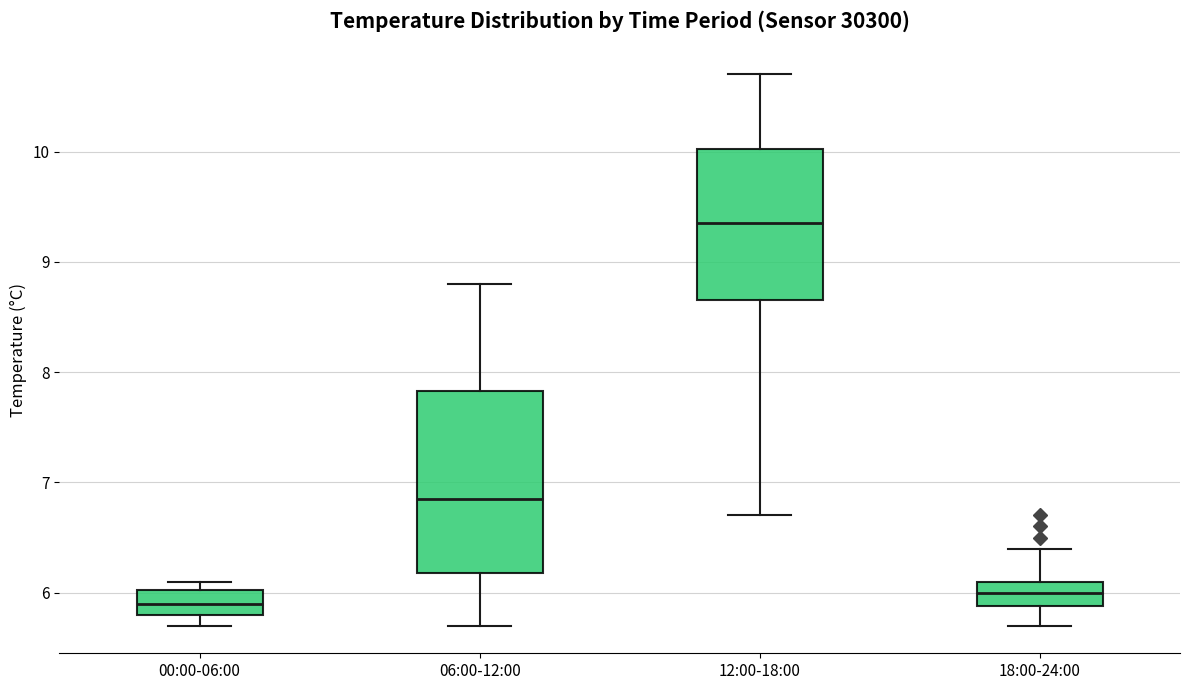

Comparing the boxes themselves (not the whiskers), which one is the tallest?

06:00-12:00